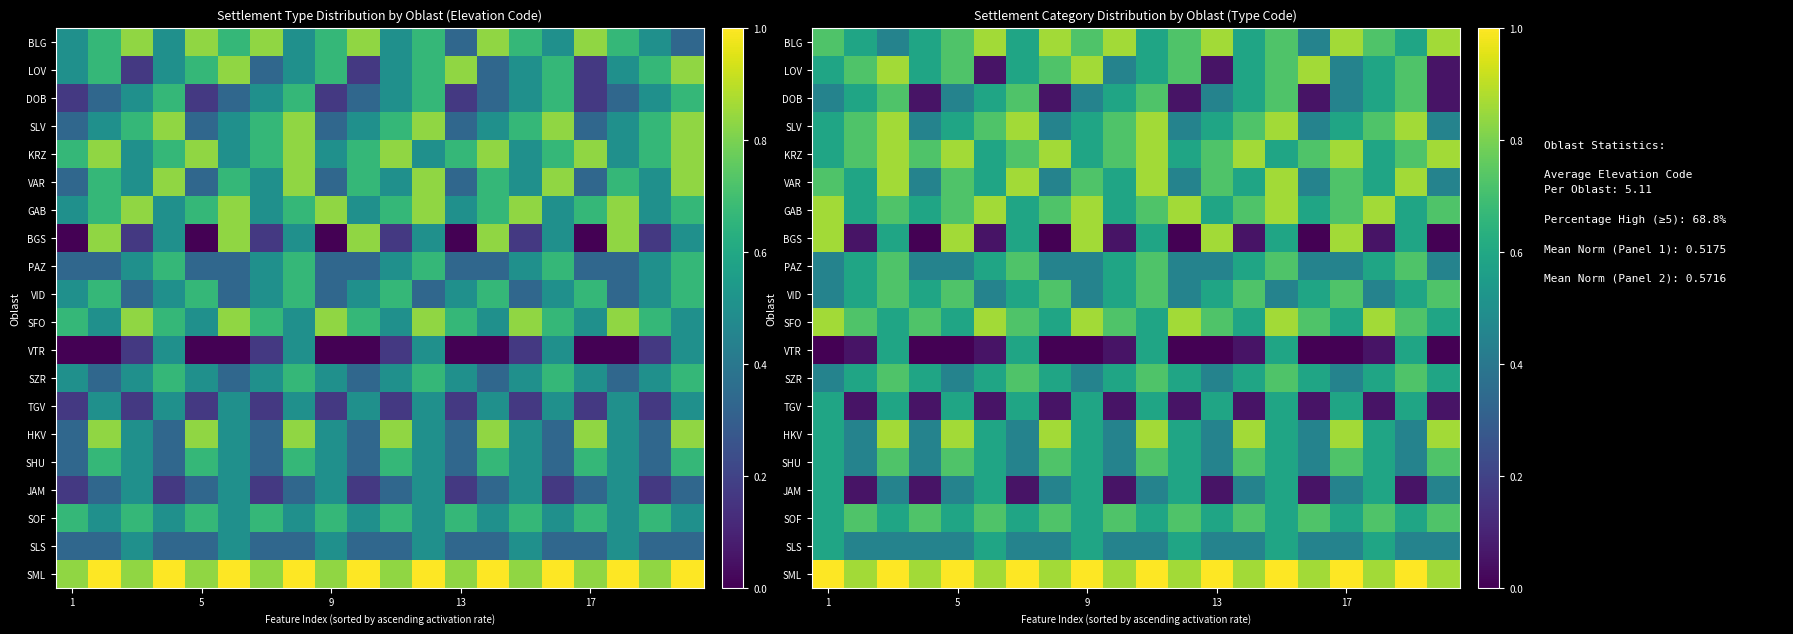

Which series has the largest range (max minus min)?

BGS